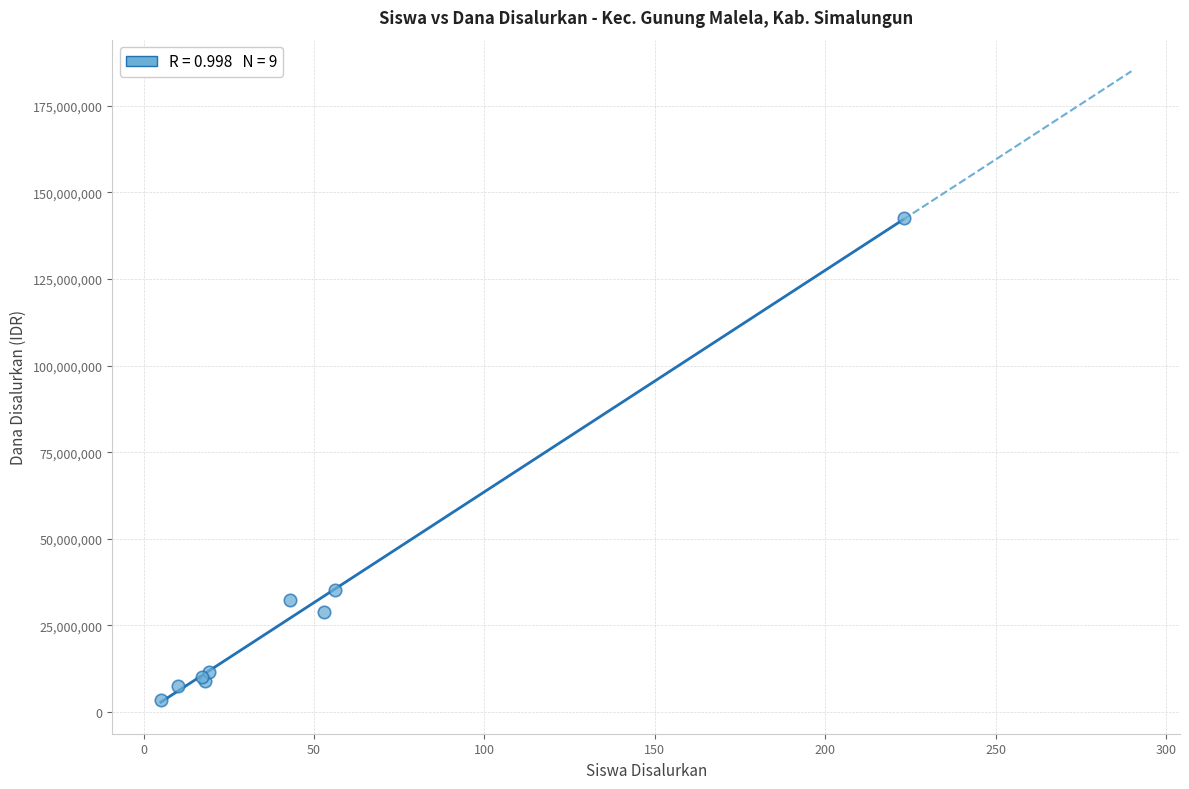

What Y value in the scatter plot is closest to 72937500?

35250000